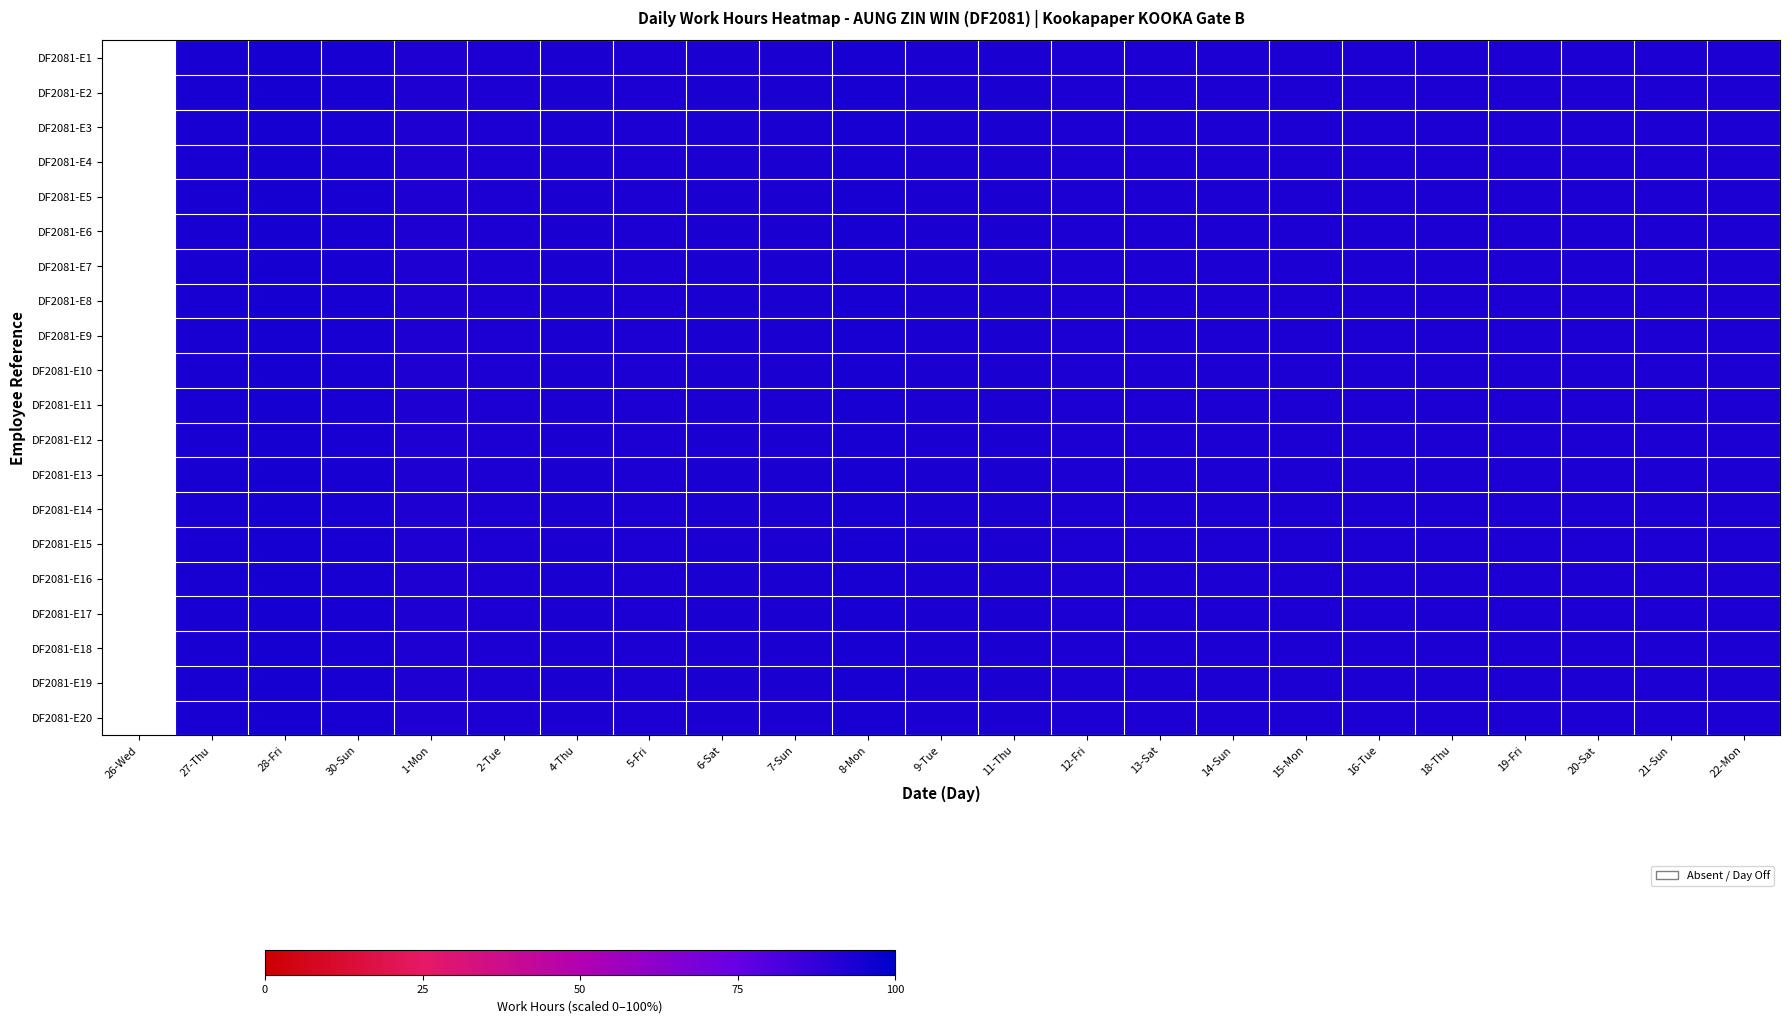

Count the number of data series in this chart.

20